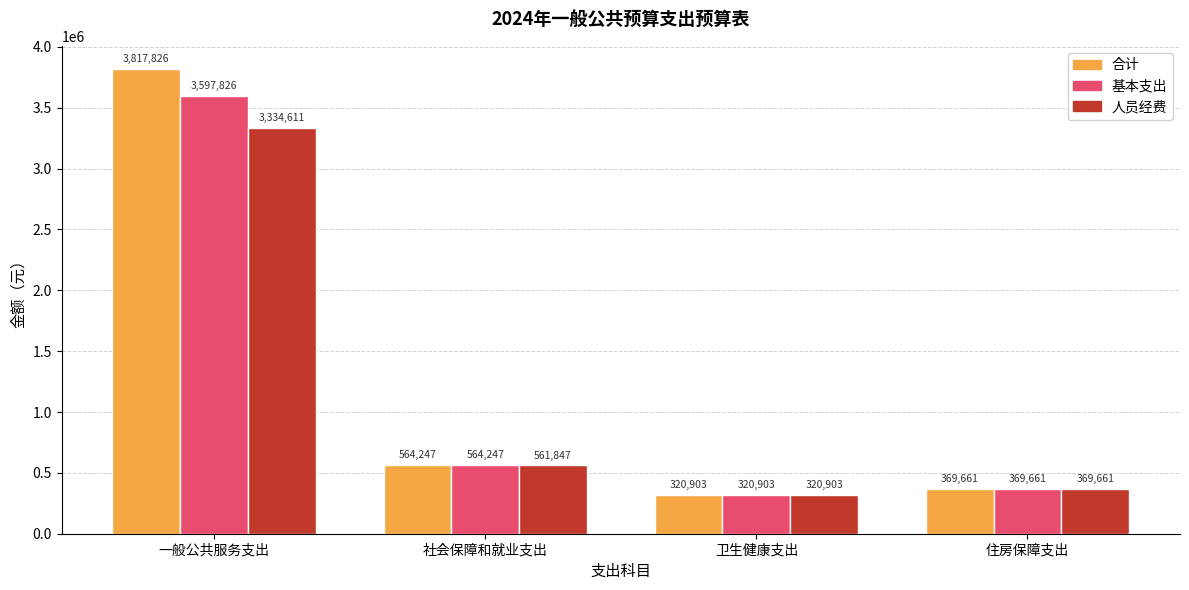

How many groups of bars are there?

4